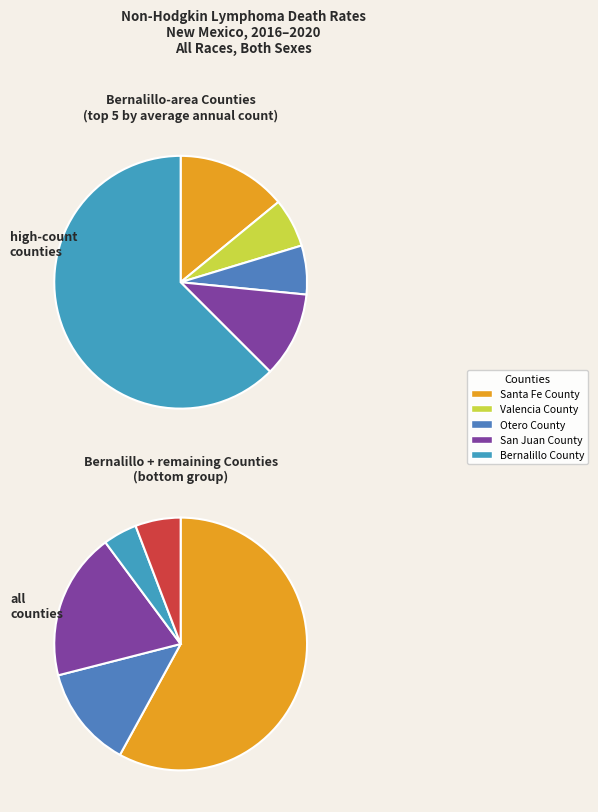

What percentage is the McKinley County slice, to the nearest percent?

3%